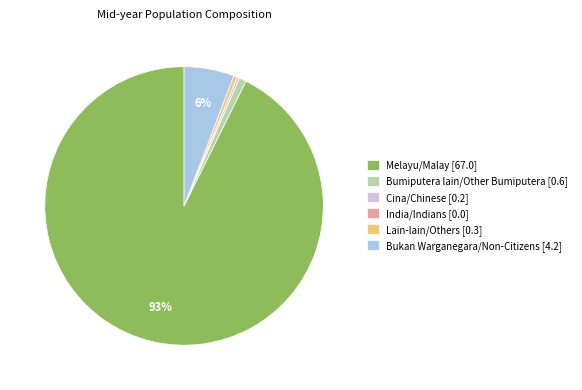

The Bumiputera lain/Other Bumiputera [0.6] slice represents 11% of the pie. True or false?

False